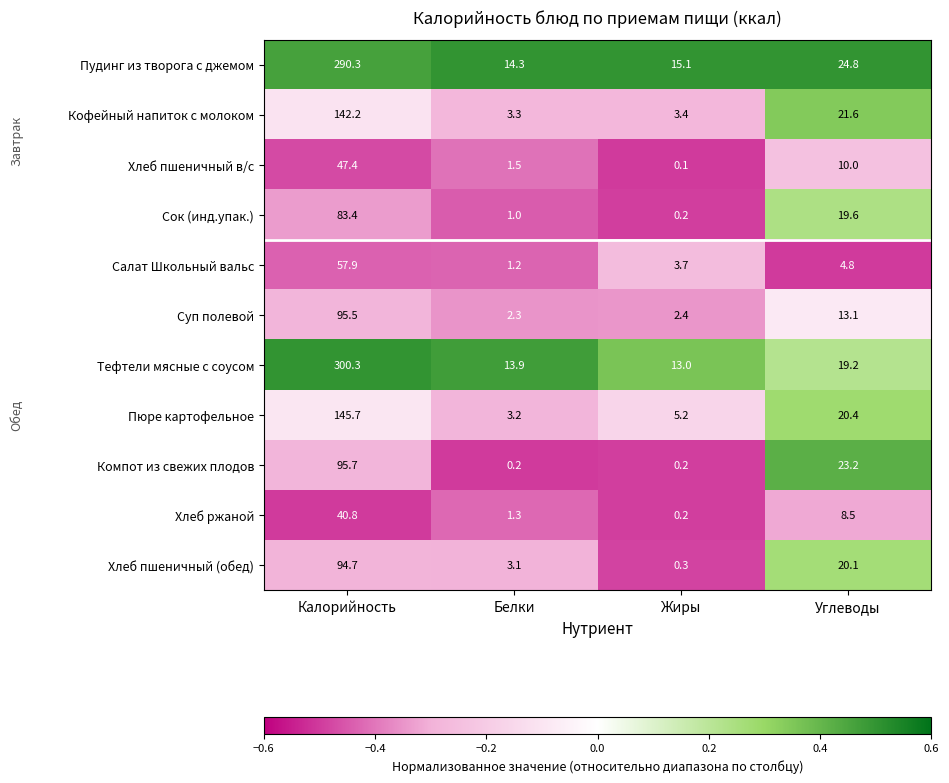

Read the Хлеб пшеничный (обед) value at Жиры.

0.3